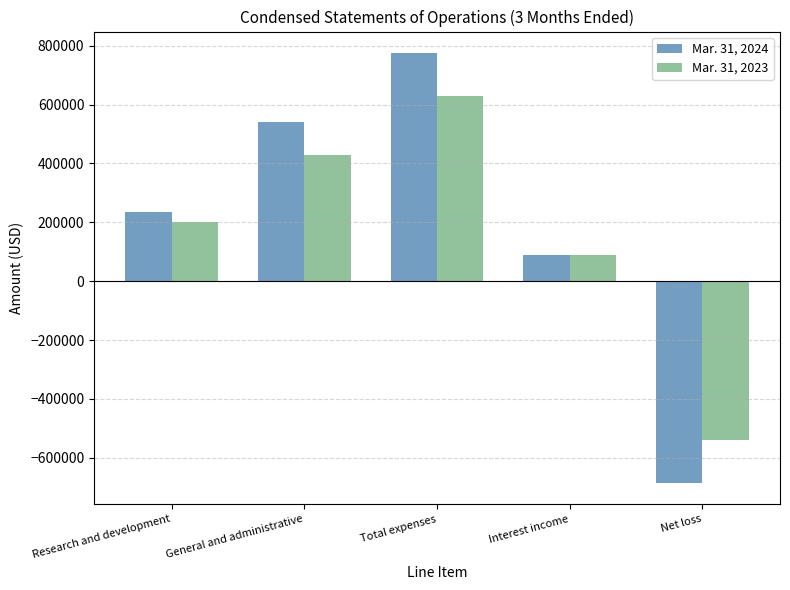

Which series has the largest range (max minus min)?

Mar. 31, 2024